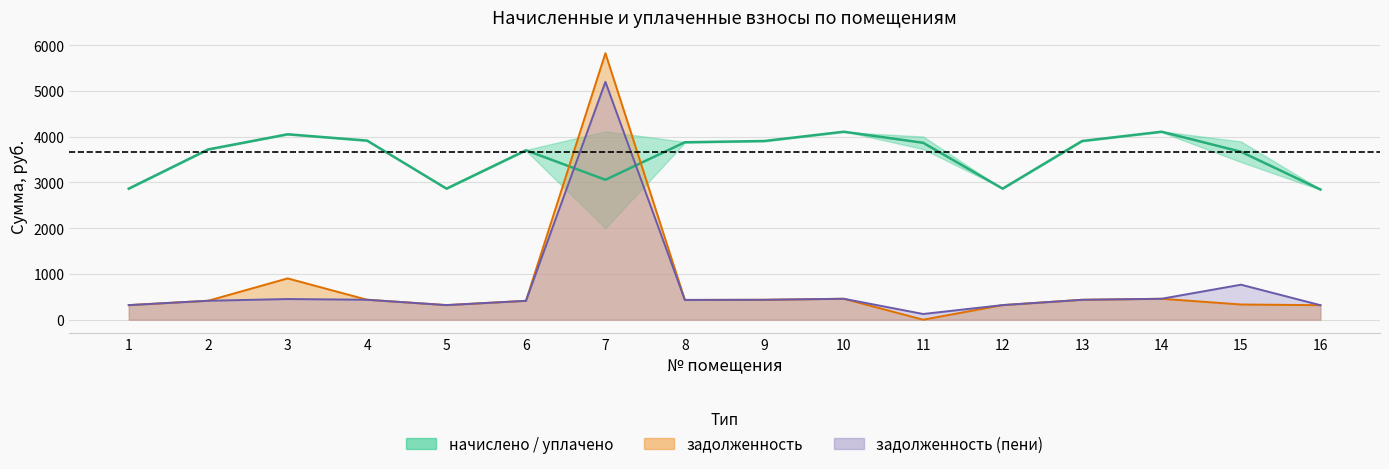

Reading left to right, extract all data points from this chart.

2865.7	3723.1	4054.4	3916.2	2865.7	3704.2	3059.2	3879.3	3906.9	4109.7	3867.6	2865.7	3906.9	4109.8	3672.0	2847.2